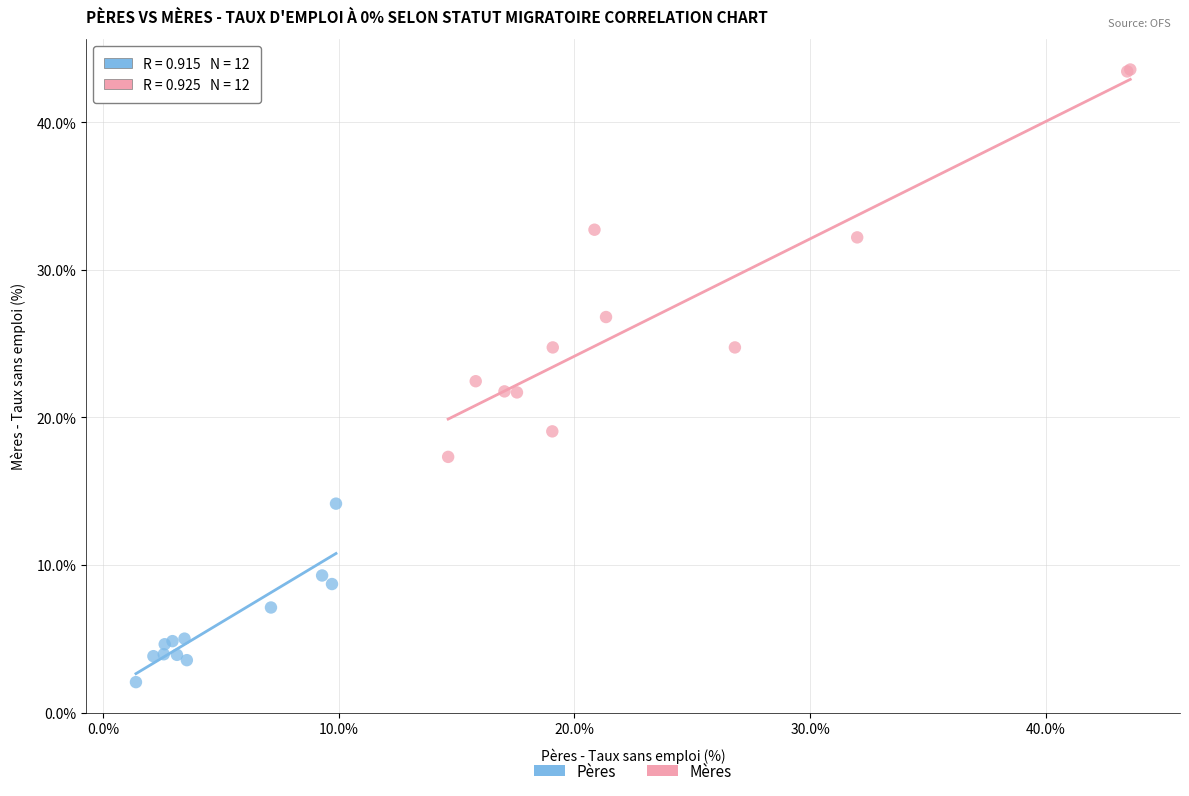

Which series has the widest spread of Y values?

Mères